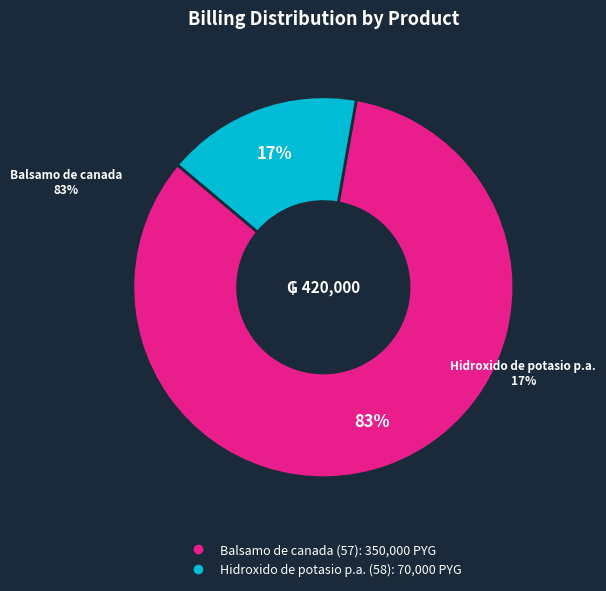

Which slice is the largest?

Balsamo de canada (57)